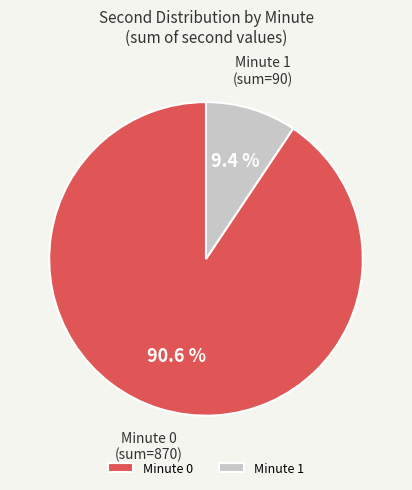

Between Minute 1 and Minute 0, which is larger?

Minute 0